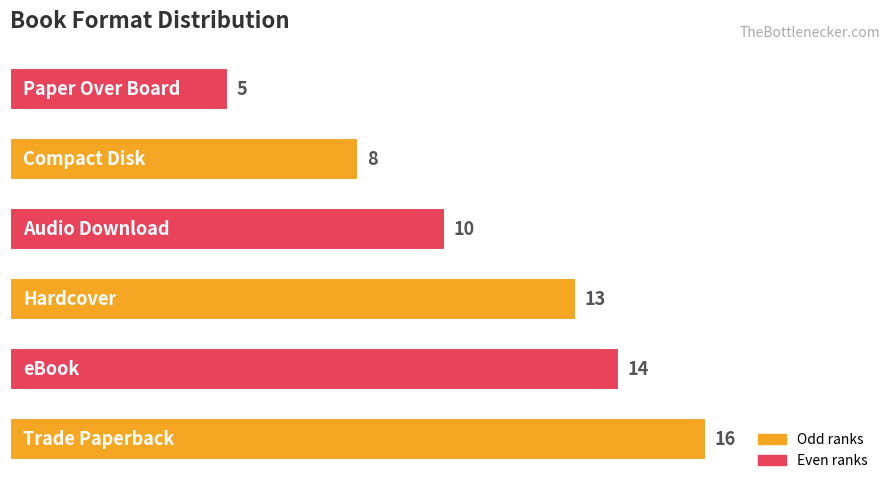

What is the maximum value shown in the chart?

16